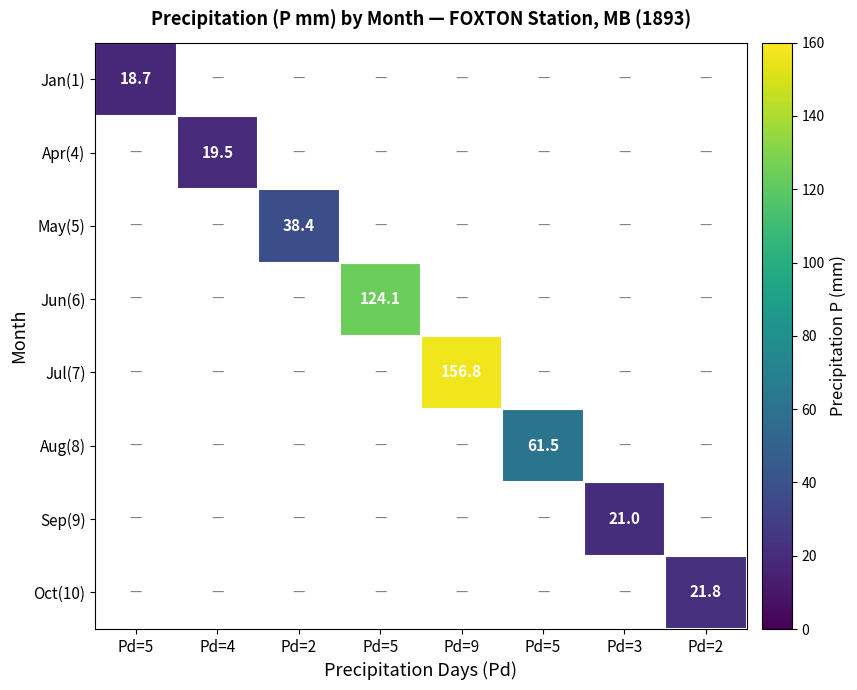

What value does the Aug(8) series have at Pd=5?

61.5